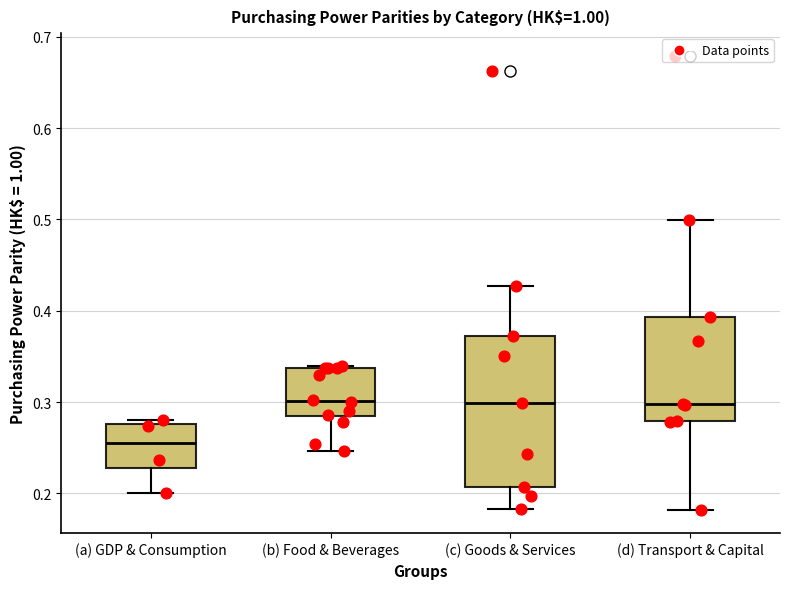

Reading left to right, transcribe this box plot: for each box, give where its median line is, the range the box spans, and where its two whiskers end, as read against the y-axis. The values are not printed on the chart, so give them approximately, as read against the axis.

(a) GDP & Consumption: median 0.26, box 0.23 to 0.28, whiskers 0.20 to 0.28 (just above the box's upper edge)
(b) Food & Beverages: median 0.30, box 0.28 to 0.34, whiskers 0.25 to 0.34
(c) Goods & Services: median 0.30, box 0.21 to 0.37, whiskers 0.18 to 0.43
(d) Transport & Capital: median 0.30, box 0.28 to 0.39, whiskers 0.18 to 0.50